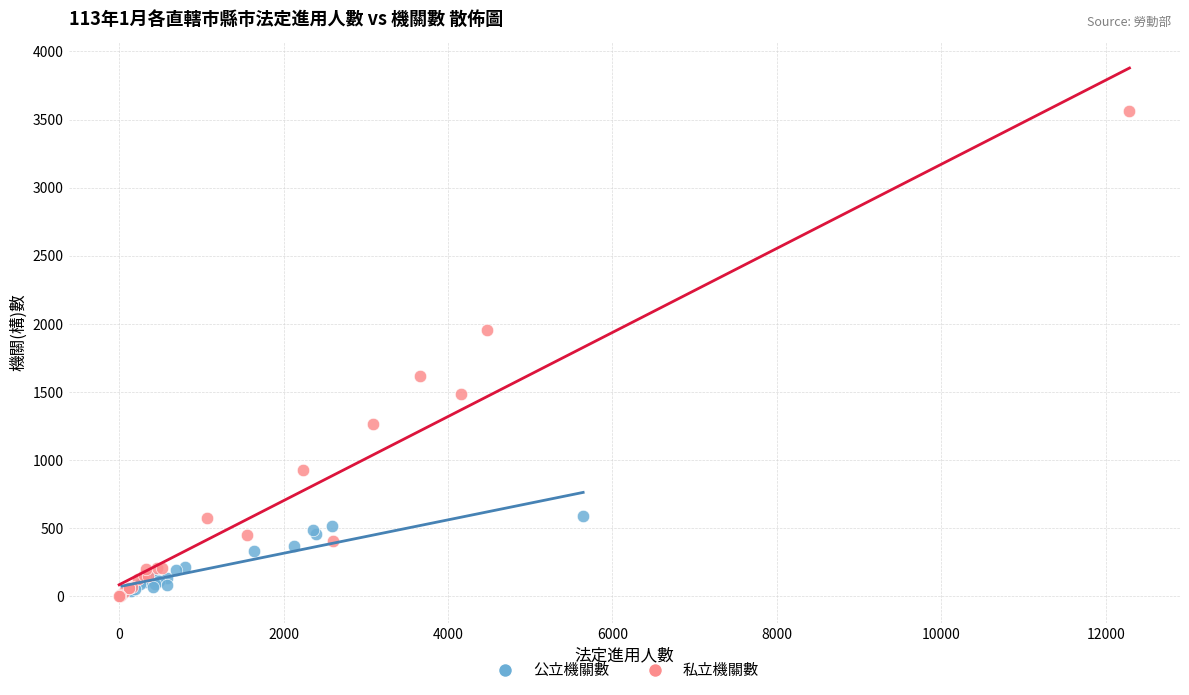

Which series reaches the maximum Y coordinate?

私立機關數